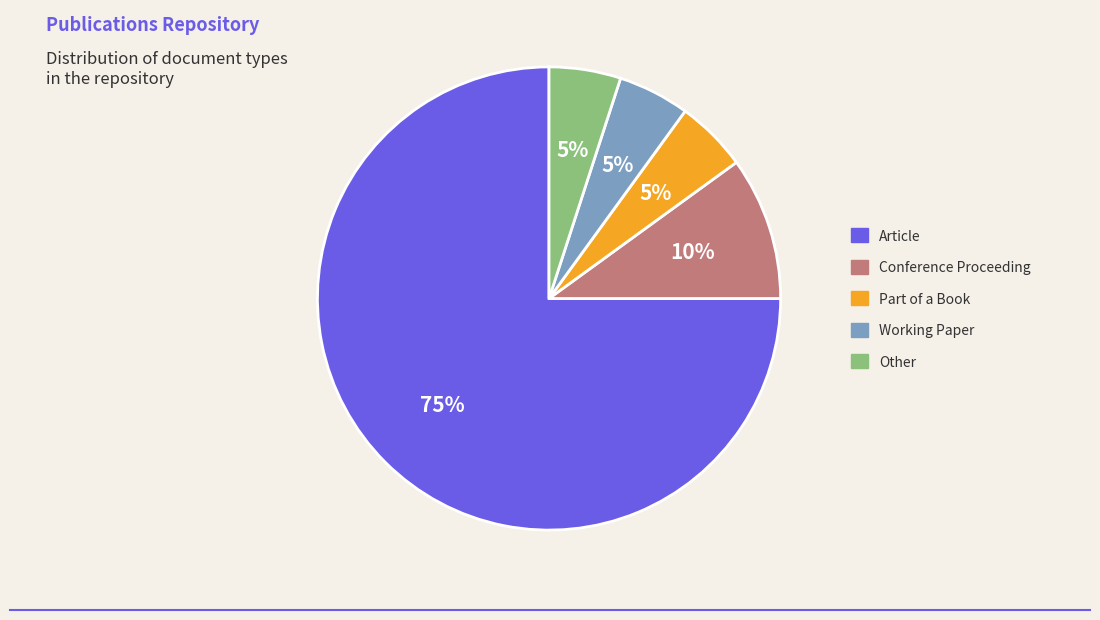

Is it true that Other is 5% of the pie?

True